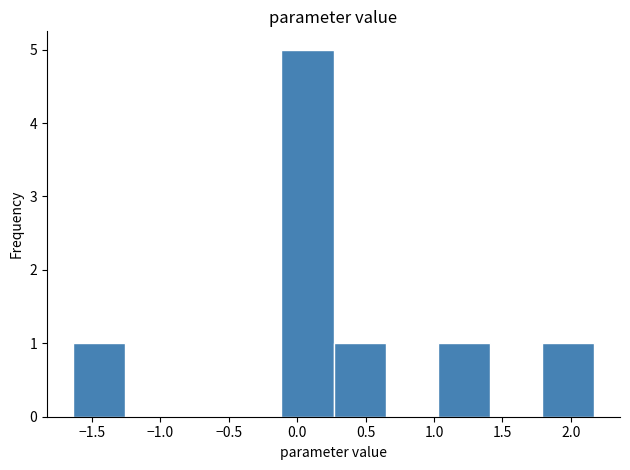

What is the height of the bar covering -1.65 to -1.25 on the x-axis? Neither the bar edges nor the heights are printed on the chart, so give them approximately, as read against the axes.

1